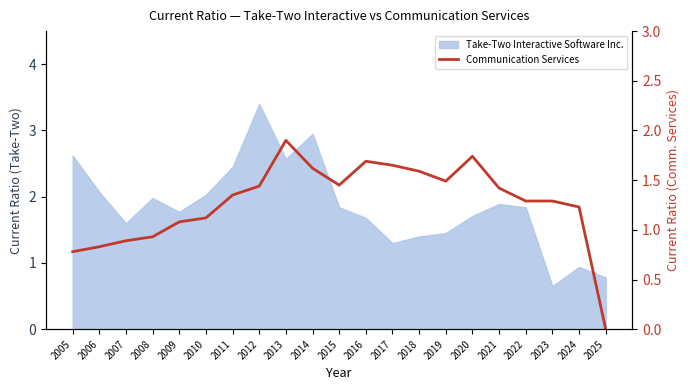

True or false: the data shows 1.2 at 2024.

True